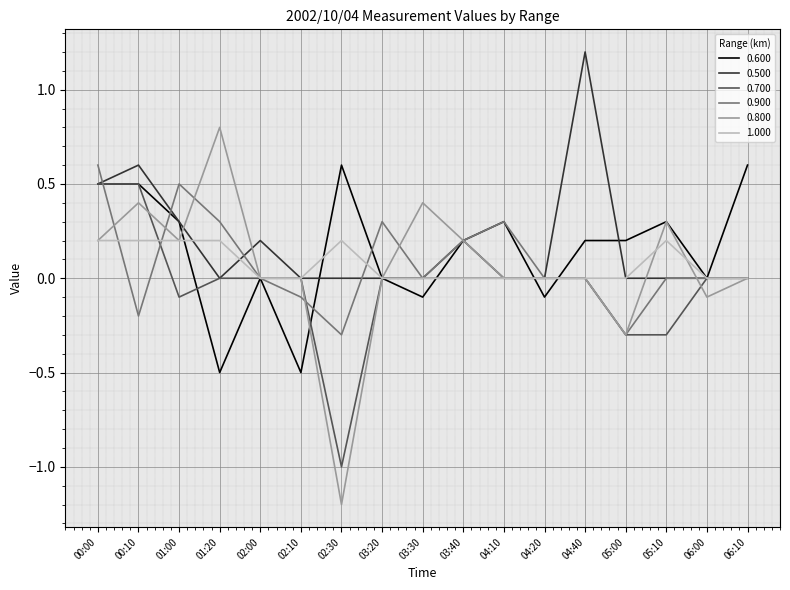

Is the value of 0.500 at 01:20 greater than the value of 0.600 at 01:00?

No